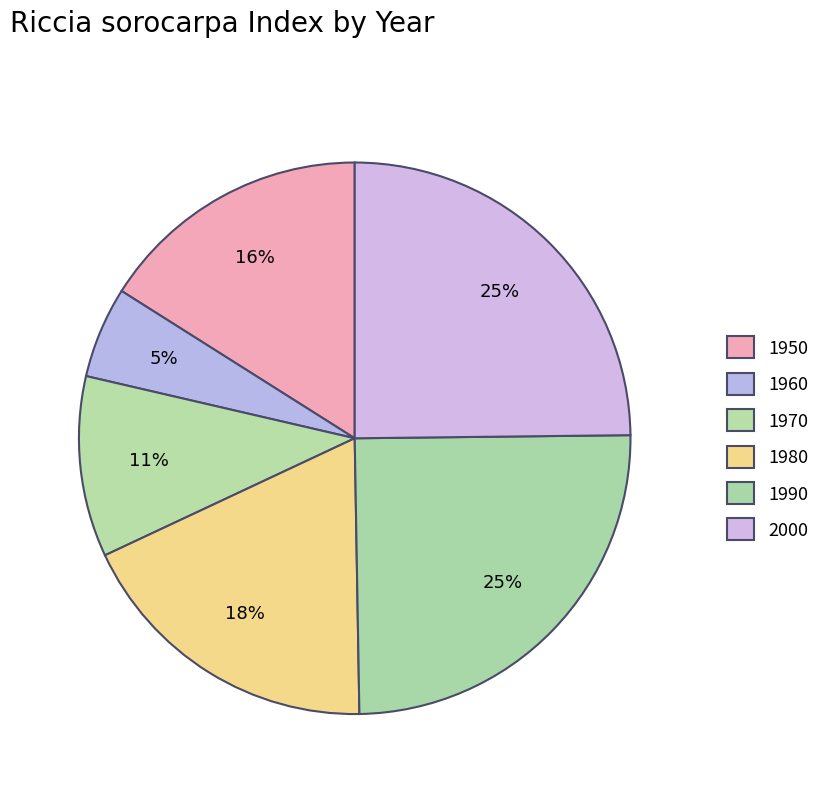

Is there any slice that represents more than half of the pie?

No